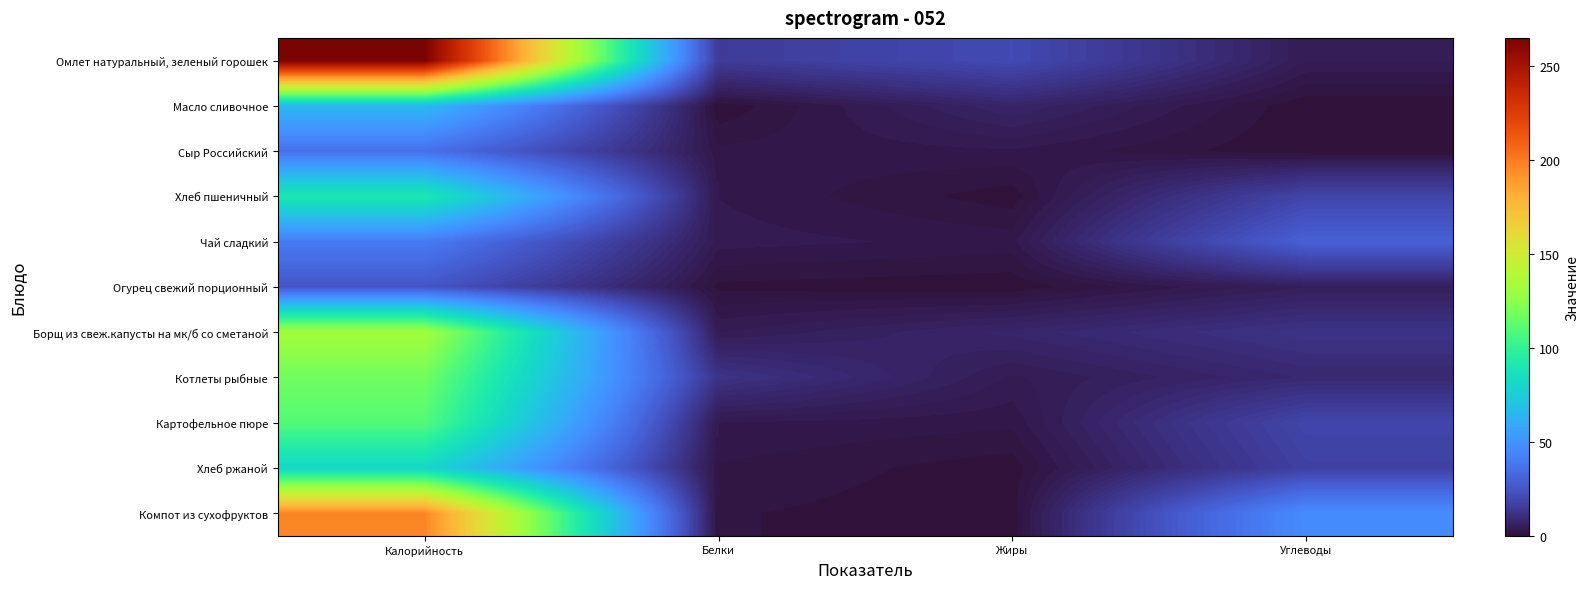

Rank the series at Жиры from lowest to highest value.

Огурец свежий порционный, Компот из сухофруктов, Хлеб пшеничный, Хлеб ржаной, Картофельное пюре, Чай сладкий, Сыр Российский, Котлеты рыбные, Масло сливочное, Борщ из свеж.капусты на мк/б со сметаной, Омлет натуральный, зеленый горошек